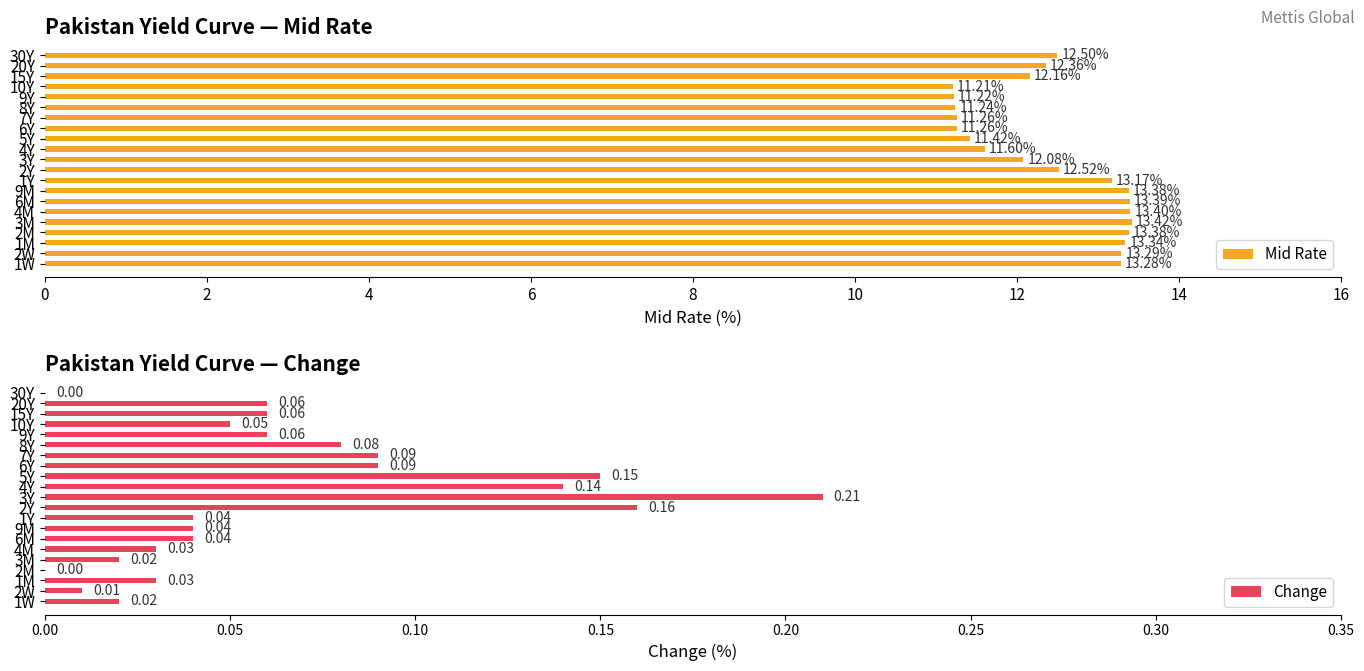

What is the average value of the Mid Rate series?

12.4